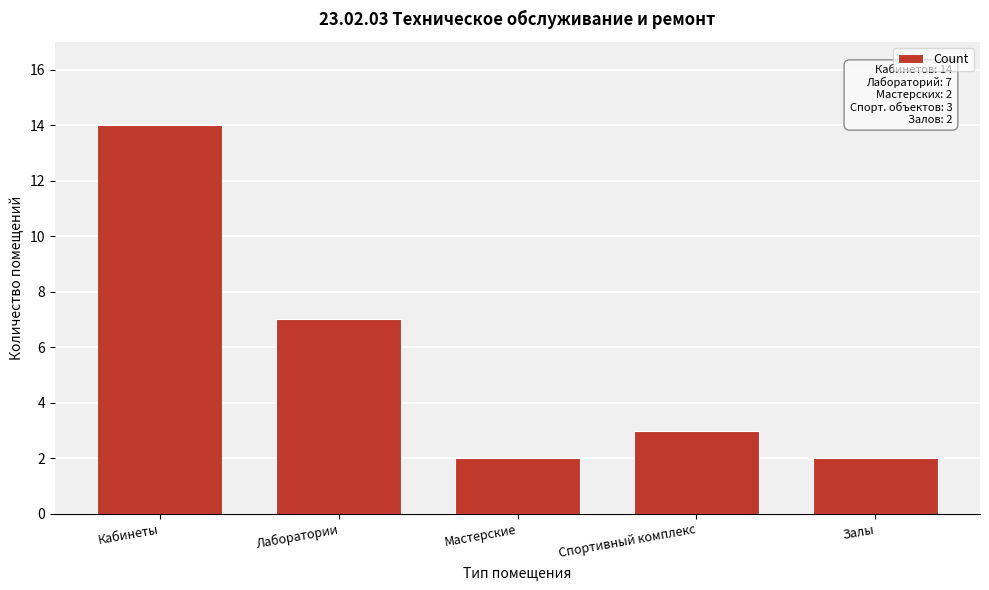

Reading left to right, what are all the values shown in this chart?

Кабинеты=14	Лаборатории=7	Мастерские=2	Спортивный комплекс=3	Залы=2